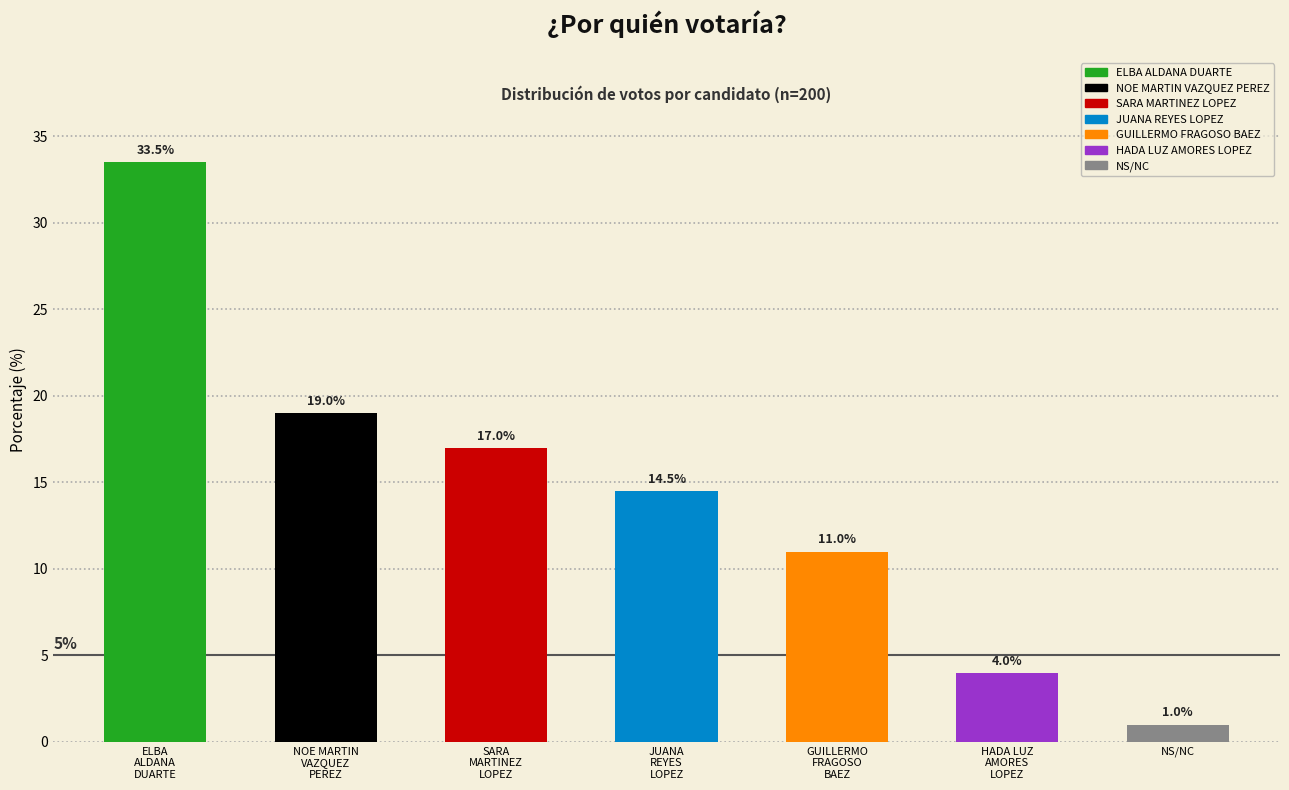

True or false: the data shows 21 at NOE MARTIN VAZQUEZ PEREZ.

False